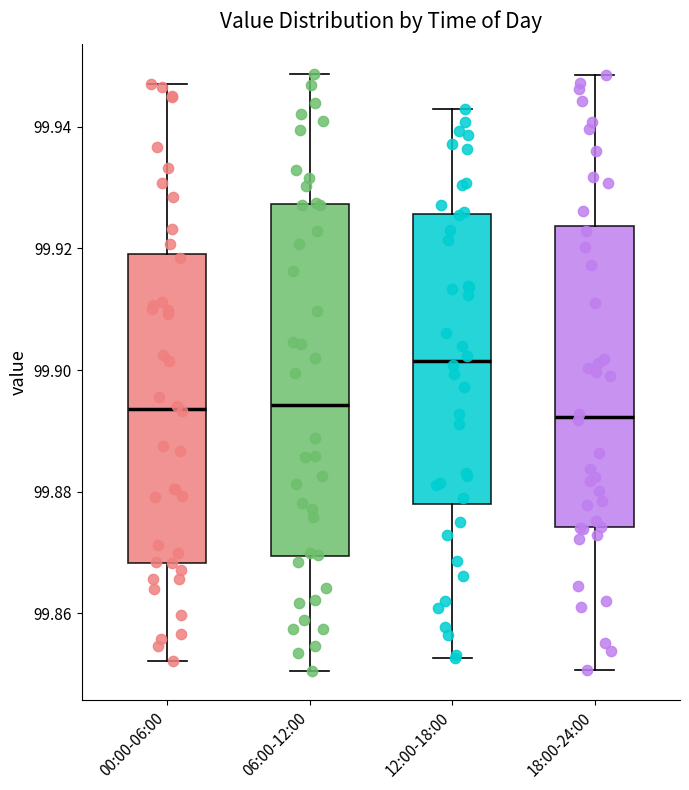

Where does the median line of the box for 00:00-06:00 sit on the y-axis? The values are not printed on the chart, so give them approximately, as read against the axis.

99.894